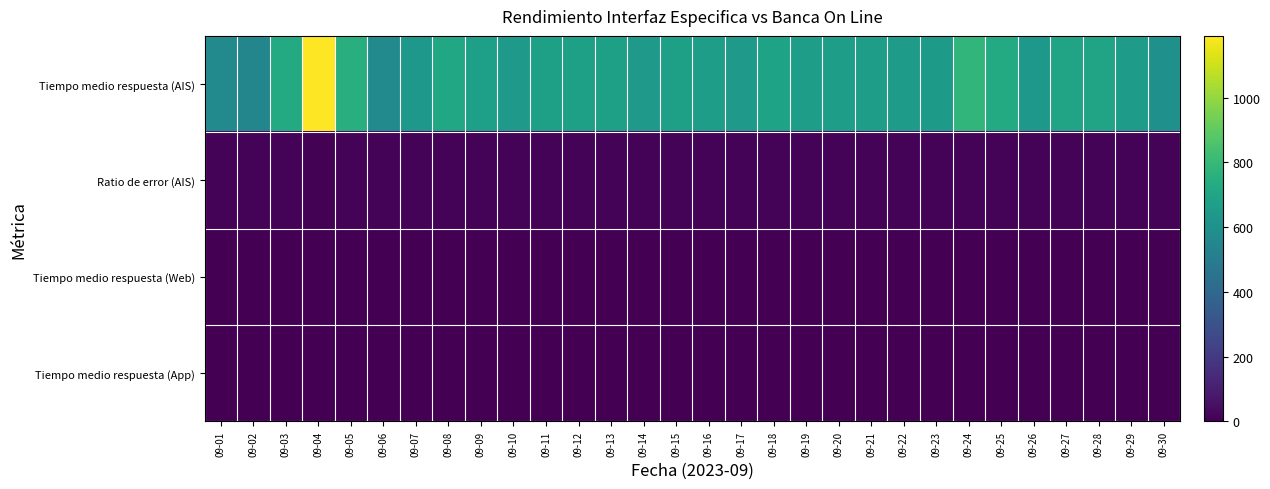

Which series has the largest total across all categories?

Tiempo medio respuesta (AIS)